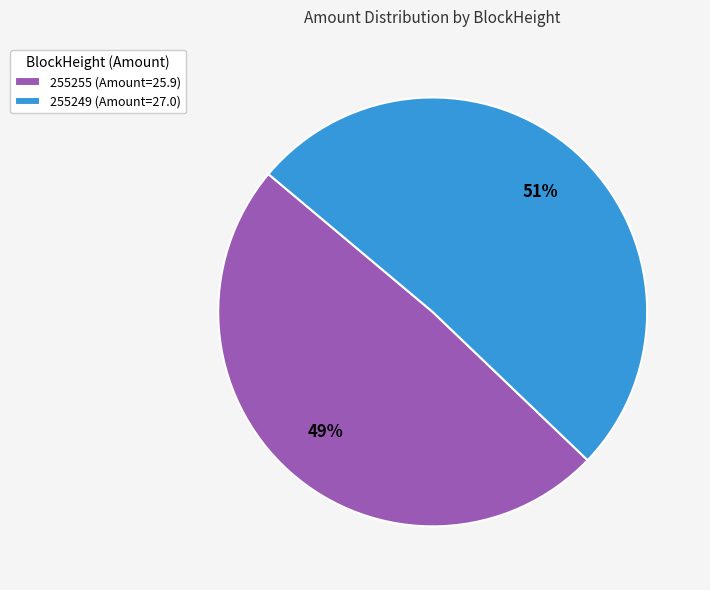

Is it true that 255249 is 90% of the pie?

False